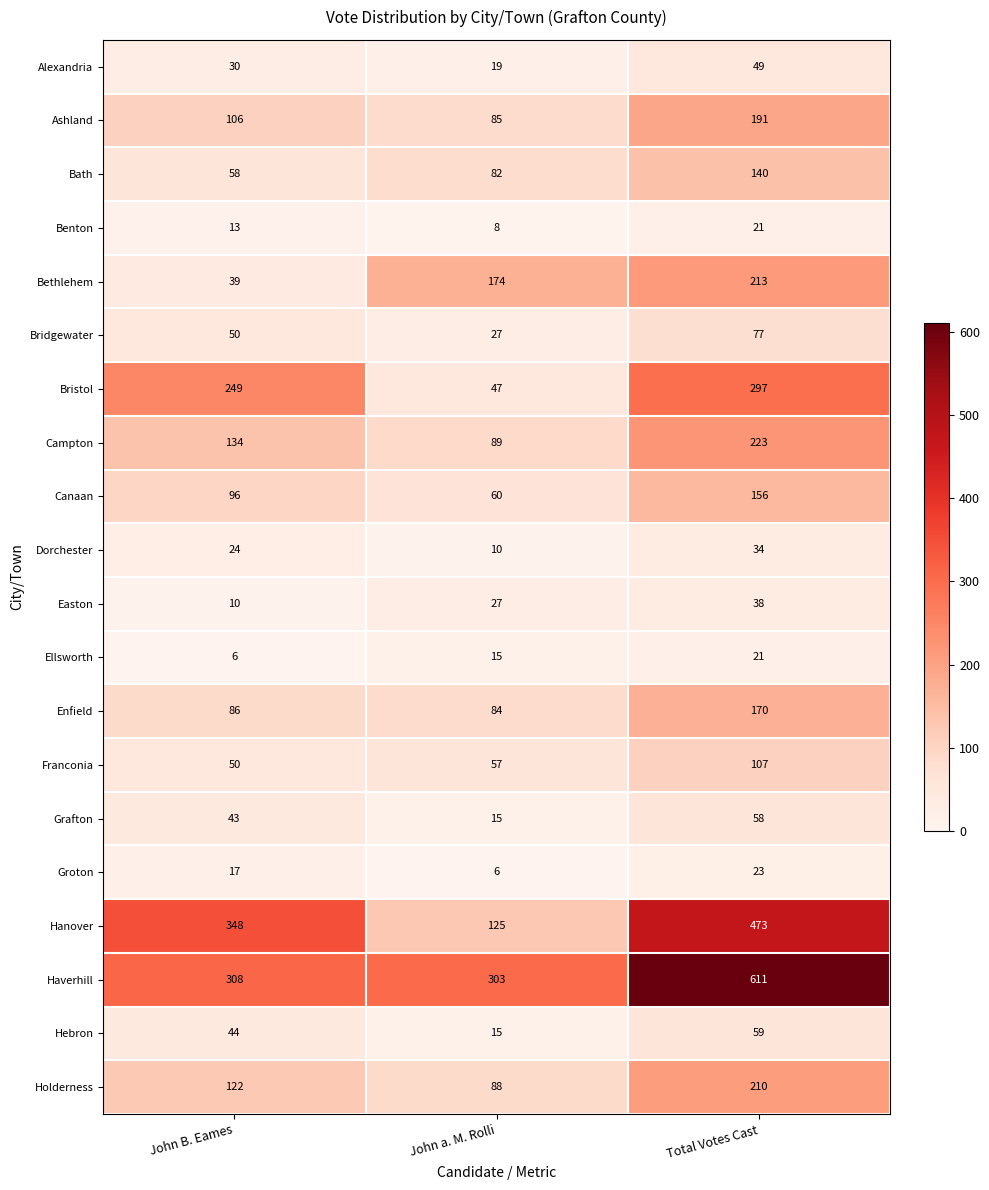

Count the number of data series in this chart.

20